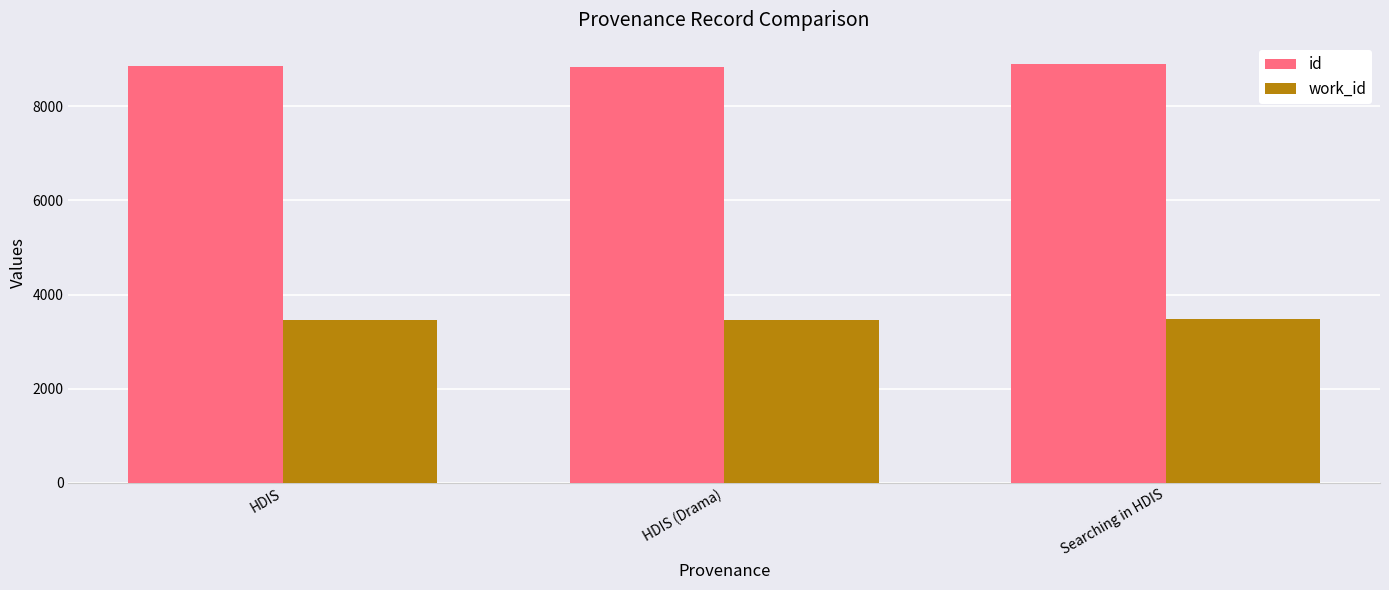

What is the minimum value for work_id?

3459.5